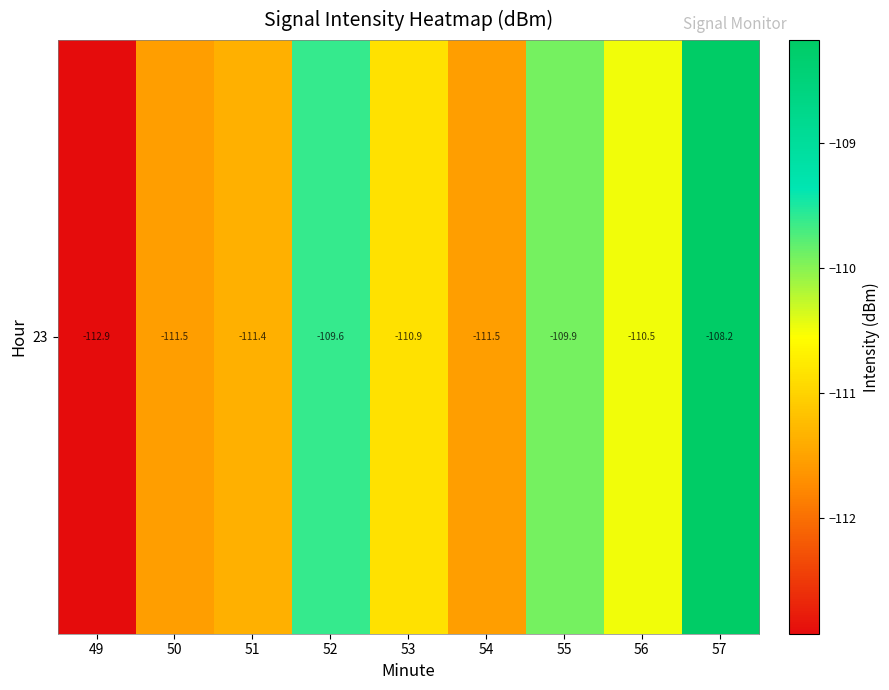

Where is the data nearest to the value -110?

55